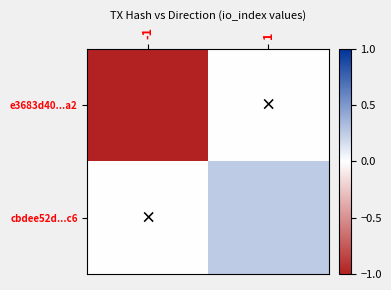

Which series has the largest total across all categories?

cbdee52d...c6